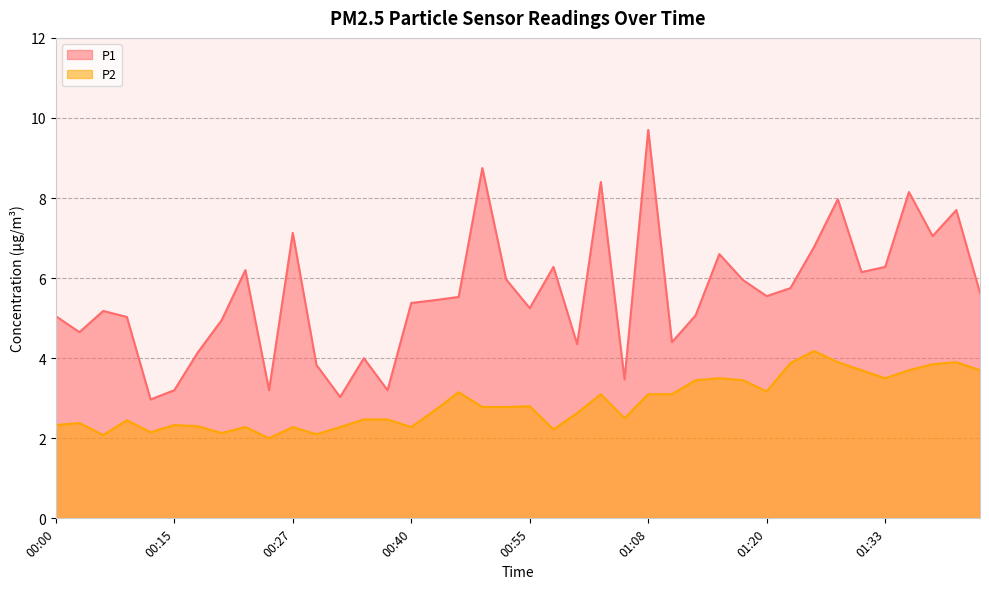

Which has a higher value, 00:22 or 00:58?

00:58